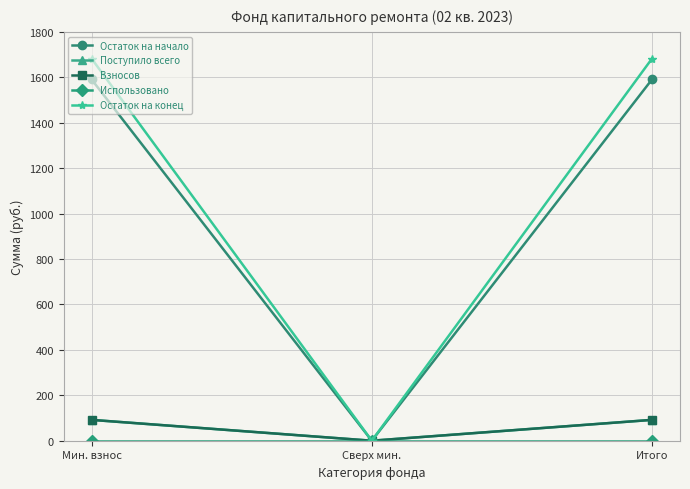

Is this an area chart (filled region under the line)?

No